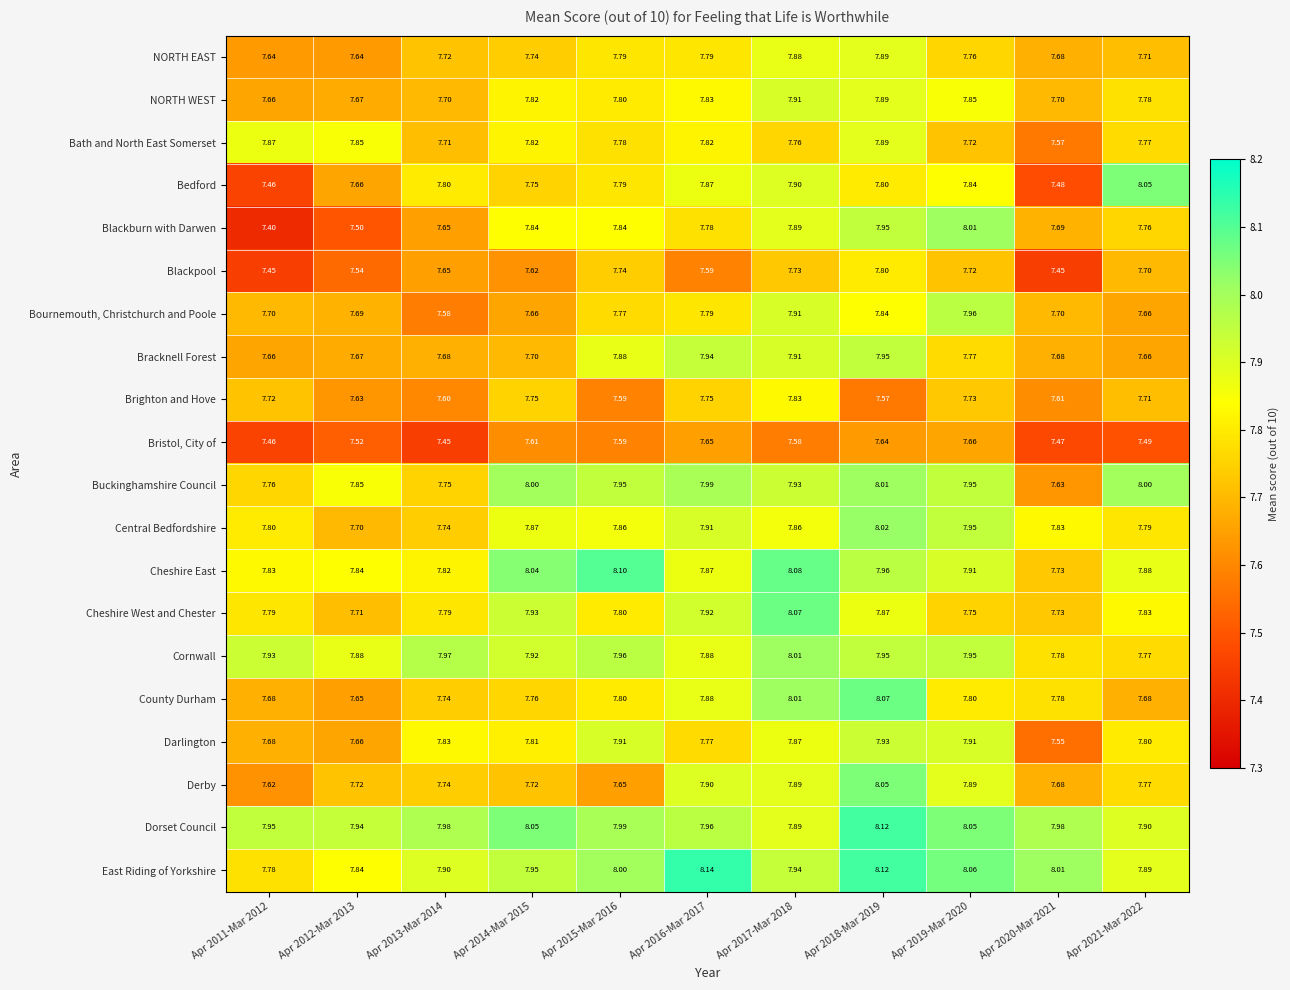

Which series has the largest total across all categories?

Dorset Council